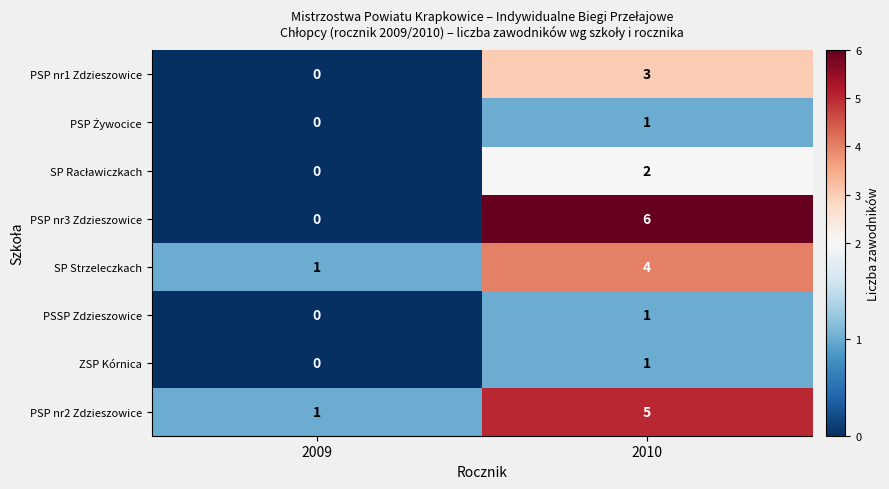

Which series changed the most between 2009 and 2010?

PSP nr3 Zdzieszowice